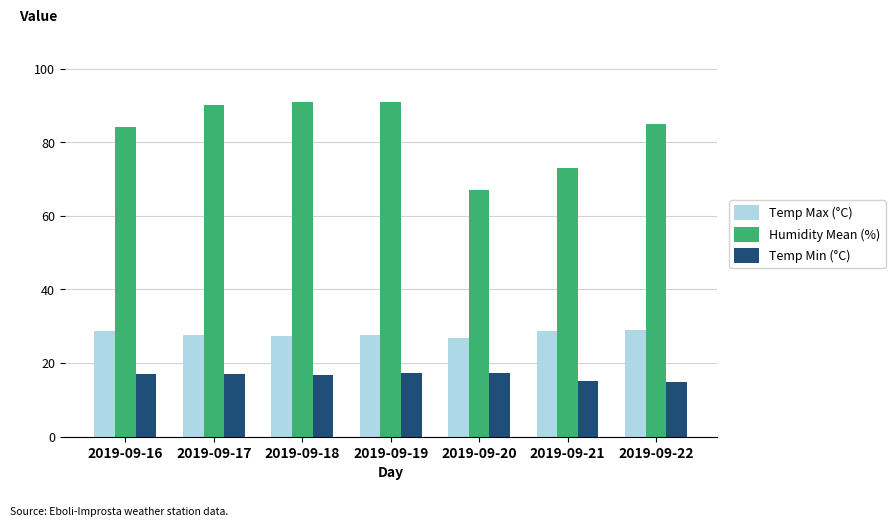

At how many categories does at least one series exceed 75?

5